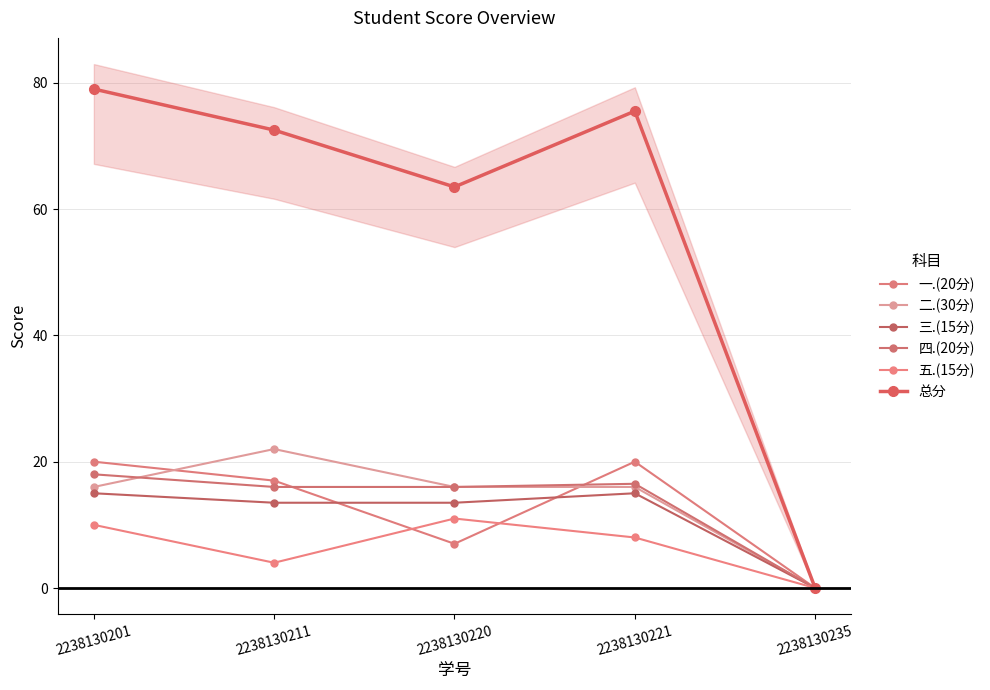

Which series has the largest range (max minus min)?

总分